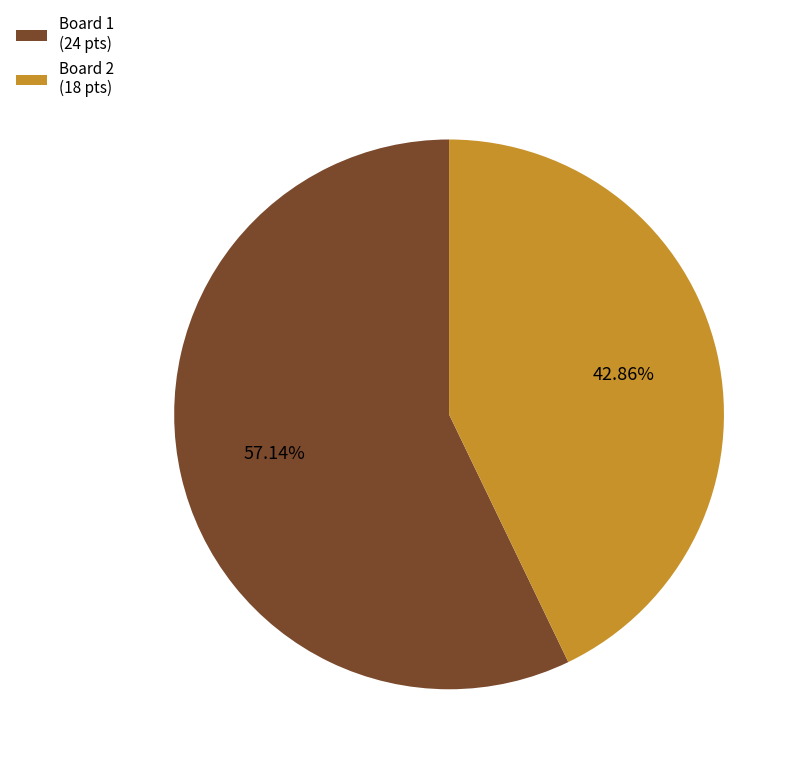

Which has a higher value, Board 2 (18 pts) or Board 1 (24 pts)?

Board 1 (24 pts)